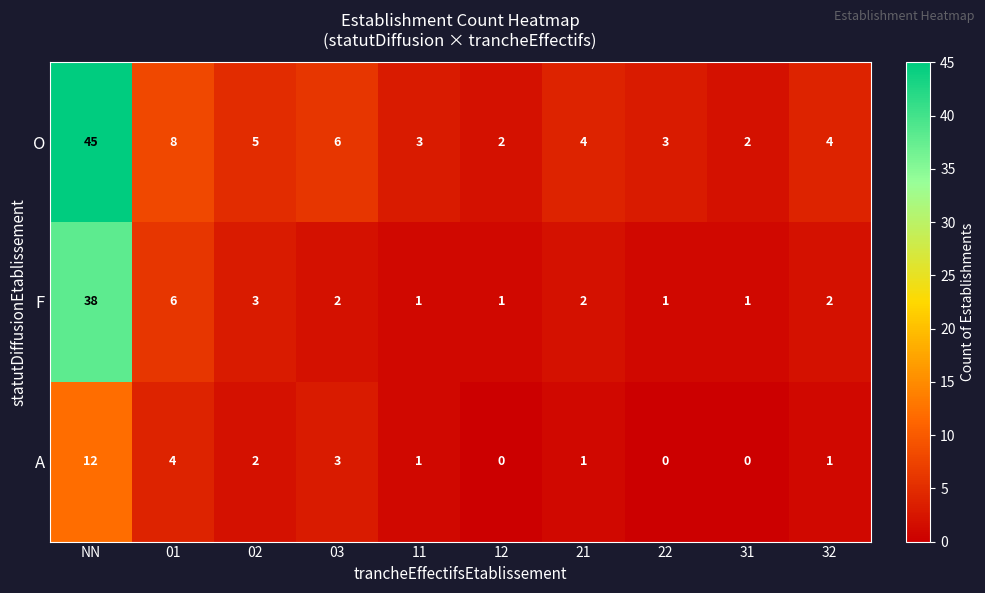

At which category does the chart reach its peak across all series?

NN